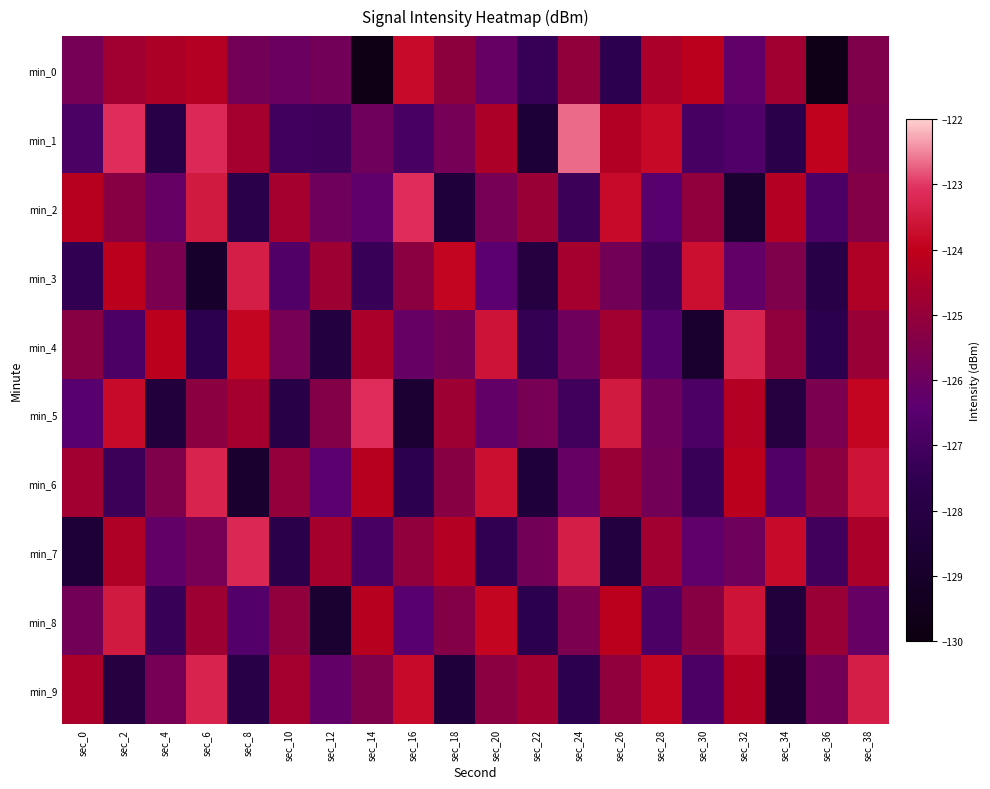

Reading left to right, extract all data points from this chart.

min_0: sec_0=-125.7	sec_2=-124.7	sec_4=-124.4	sec_6=-124.3	sec_8=-125.8	sec_10=-126.0	sec_12=-125.8	sec_14=-129.8	sec_16=-123.8	sec_18=-125.1	sec_20=-126.1	sec_22=-127.3	sec_24=-125.1	sec_26=-127.6	sec_28=-124.5	sec_30=-124.1	sec_32=-126.2	sec_34=-124.7	sec_36=-129.7	sec_38=-125.5
min_1: sec_0=-126.8	sec_2=-123.1	sec_4=-127.9	sec_6=-123.2	sec_8=-124.6	sec_10=-127.1	sec_12=-127.1	sec_14=-125.9	sec_16=-126.9	sec_18=-125.7	sec_20=-124.5	sec_22=-128.5	sec_24=-122.7	sec_26=-124.3	sec_28=-123.8	sec_30=-126.9	sec_32=-126.6	sec_34=-127.7	sec_36=-124.0	sec_38=-125.6
min_2: sec_0=-124.2	sec_2=-125.3	sec_4=-126.1	sec_6=-123.5	sec_8=-127.8	sec_10=-124.6	sec_12=-125.9	sec_14=-126.3	sec_16=-123.1	sec_18=-128.4	sec_20=-125.7	sec_22=-124.9	sec_24=-127.2	sec_26=-123.8	sec_28=-126.5	sec_30=-125.1	sec_32=-128.7	sec_34=-124.3	sec_36=-126.8	sec_38=-125.4
min_3: sec_0=-127.5	sec_2=-124.1	sec_4=-125.6	sec_6=-128.9	sec_8=-123.4	sec_10=-126.7	sec_12=-124.8	sec_14=-127.3	sec_16=-125.2	sec_18=-123.9	sec_20=-126.4	sec_22=-128.1	sec_24=-124.6	sec_26=-125.8	sec_28=-127.1	sec_30=-123.7	sec_32=-126.2	sec_34=-125.5	sec_36=-127.9	sec_38=-124.4
min_4: sec_0=-125.3	sec_2=-126.8	sec_4=-124.1	sec_6=-127.6	sec_8=-123.9	sec_10=-125.7	sec_12=-128.2	sec_14=-124.5	sec_16=-126.1	sec_18=-125.8	sec_20=-123.6	sec_22=-127.4	sec_24=-125.9	sec_26=-124.7	sec_28=-126.6	sec_30=-128.8	sec_32=-123.3	sec_34=-125.1	sec_36=-127.7	sec_38=-124.9
min_5: sec_0=-126.5	sec_2=-123.8	sec_4=-128.3	sec_6=-125.2	sec_8=-124.6	sec_10=-127.9	sec_12=-125.4	sec_14=-123.1	sec_16=-128.6	sec_18=-124.8	sec_20=-126.2	sec_22=-125.7	sec_24=-127.1	sec_26=-123.5	sec_28=-125.9	sec_30=-126.8	sec_32=-124.3	sec_34=-128.1	sec_36=-125.6	sec_38=-123.9
min_6: sec_0=-124.7	sec_2=-127.2	sec_4=-125.5	sec_6=-123.3	sec_8=-128.8	sec_10=-125.0	sec_12=-126.4	sec_14=-124.2	sec_16=-127.6	sec_18=-125.3	sec_20=-123.7	sec_22=-128.4	sec_24=-126.1	sec_26=-124.9	sec_28=-125.8	sec_30=-127.3	sec_32=-124.1	sec_34=-126.7	sec_36=-125.2	sec_38=-123.6
min_7: sec_0=-128.5	sec_2=-124.4	sec_4=-126.2	sec_6=-125.7	sec_8=-123.2	sec_10=-127.8	sec_12=-124.6	sec_14=-126.9	sec_16=-125.1	sec_18=-124.3	sec_20=-127.5	sec_22=-125.8	sec_24=-123.4	sec_26=-128.2	sec_28=-124.7	sec_30=-126.3	sec_32=-125.9	sec_34=-123.8	sec_36=-127.1	sec_38=-124.5
min_8: sec_0=-125.8	sec_2=-123.5	sec_4=-127.3	sec_6=-124.8	sec_8=-126.6	sec_10=-125.1	sec_12=-128.7	sec_14=-124.2	sec_16=-126.5	sec_18=-125.4	sec_20=-123.9	sec_22=-127.7	sec_24=-125.6	sec_26=-124.1	sec_28=-126.8	sec_30=-125.3	sec_32=-123.6	sec_34=-128.3	sec_36=-124.9	sec_38=-126.1
min_9: sec_0=-124.5	sec_2=-128.1	sec_4=-125.7	sec_6=-123.3	sec_8=-127.9	sec_10=-124.6	sec_12=-126.2	sec_14=-125.5	sec_16=-123.8	sec_18=-128.4	sec_20=-125.2	sec_22=-124.7	sec_24=-127.6	sec_26=-125.1	sec_28=-123.9	sec_30=-126.8	sec_32=-124.3	sec_34=-128.6	sec_36=-125.8	sec_38=-123.4